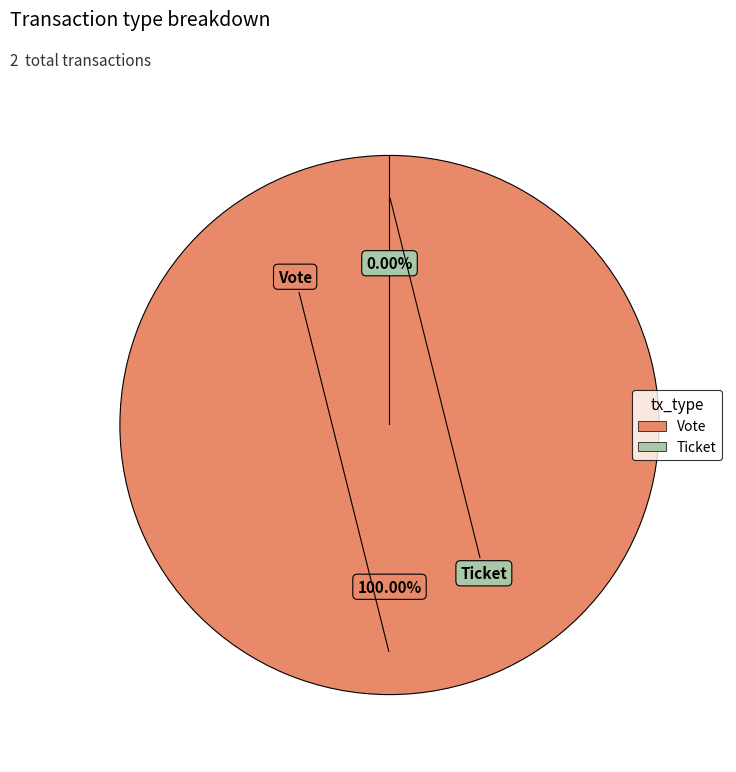

How much of the chart is everything except Ticket?

100.0%